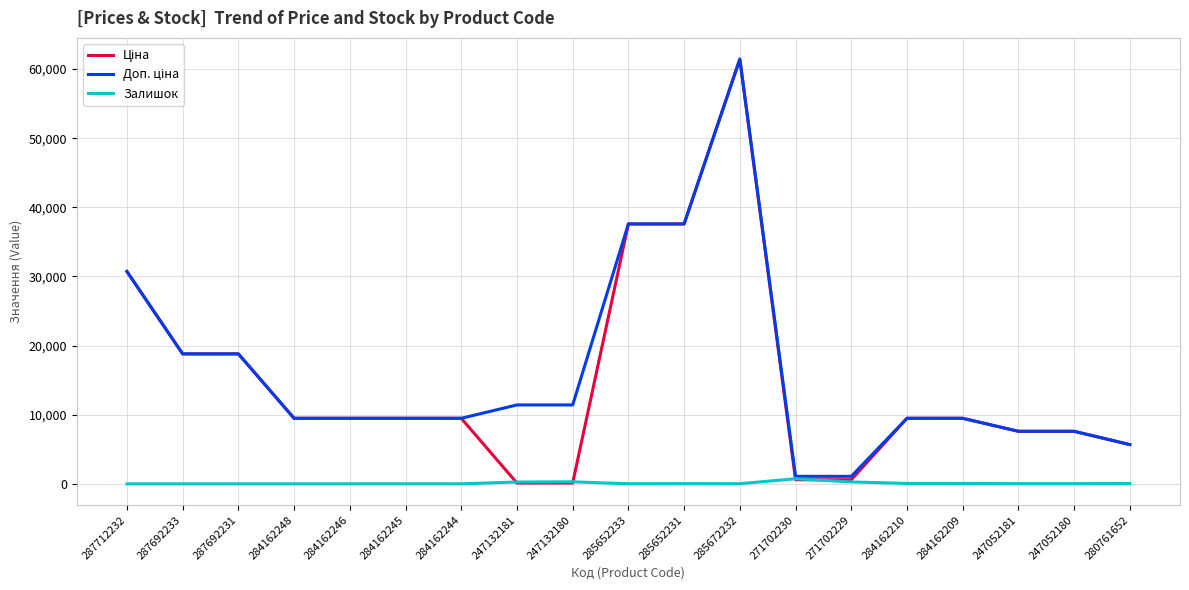

How many series are shown in this chart?

3